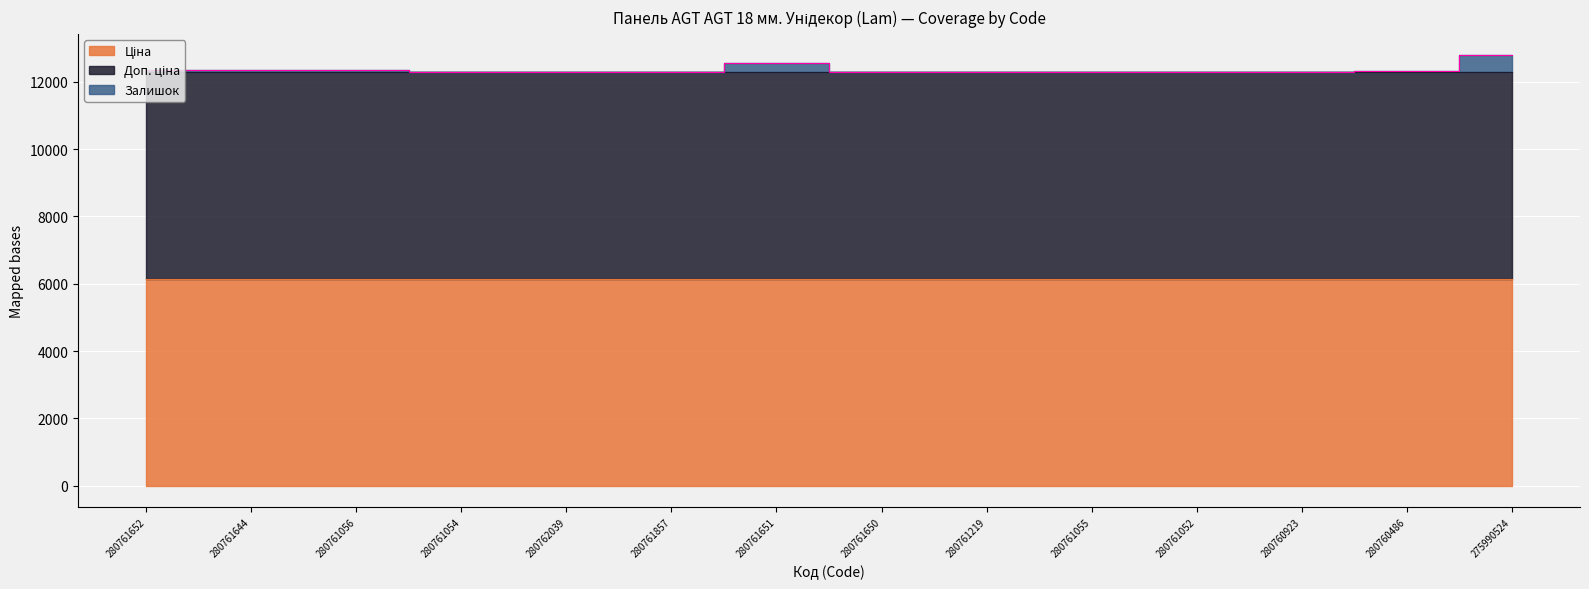

What is the total value across all series at 280761056?

12339.5